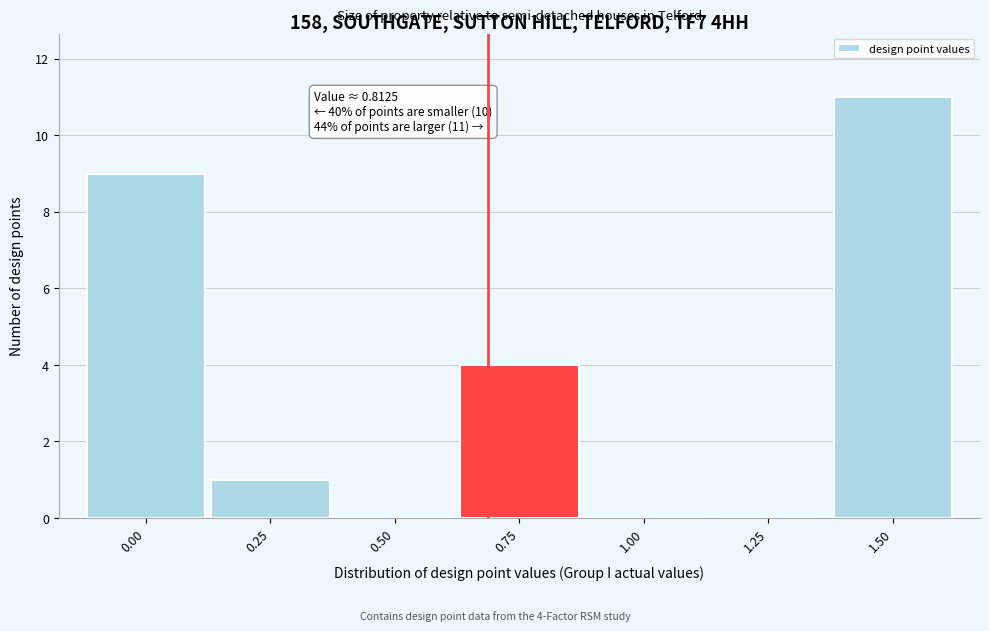

Reading right to left, transcribe all the data shown in this chart.

1.50=11	1.25=0	1.00=0	0.75=4	0.50=0	0.25=1	0.00=9